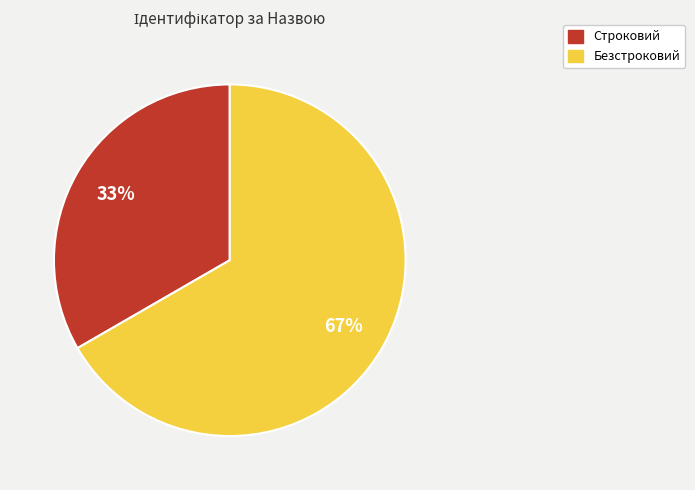

Count the number of slices in the pie.

2